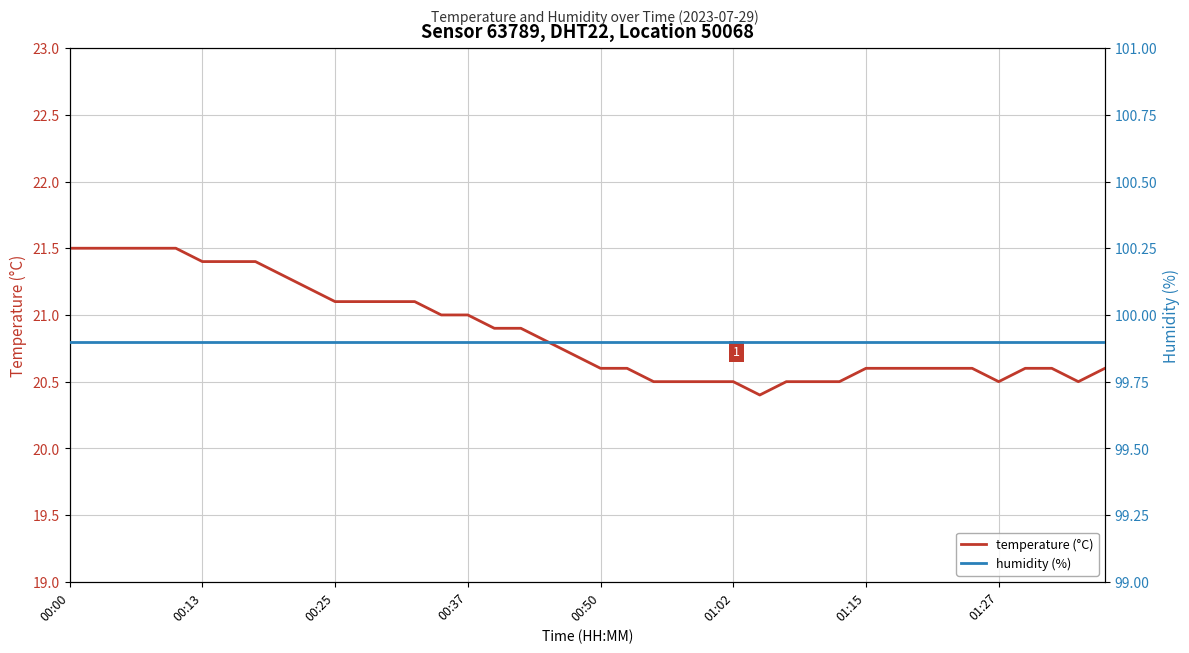

At which label is humidity (%) closest to 99?

00:00